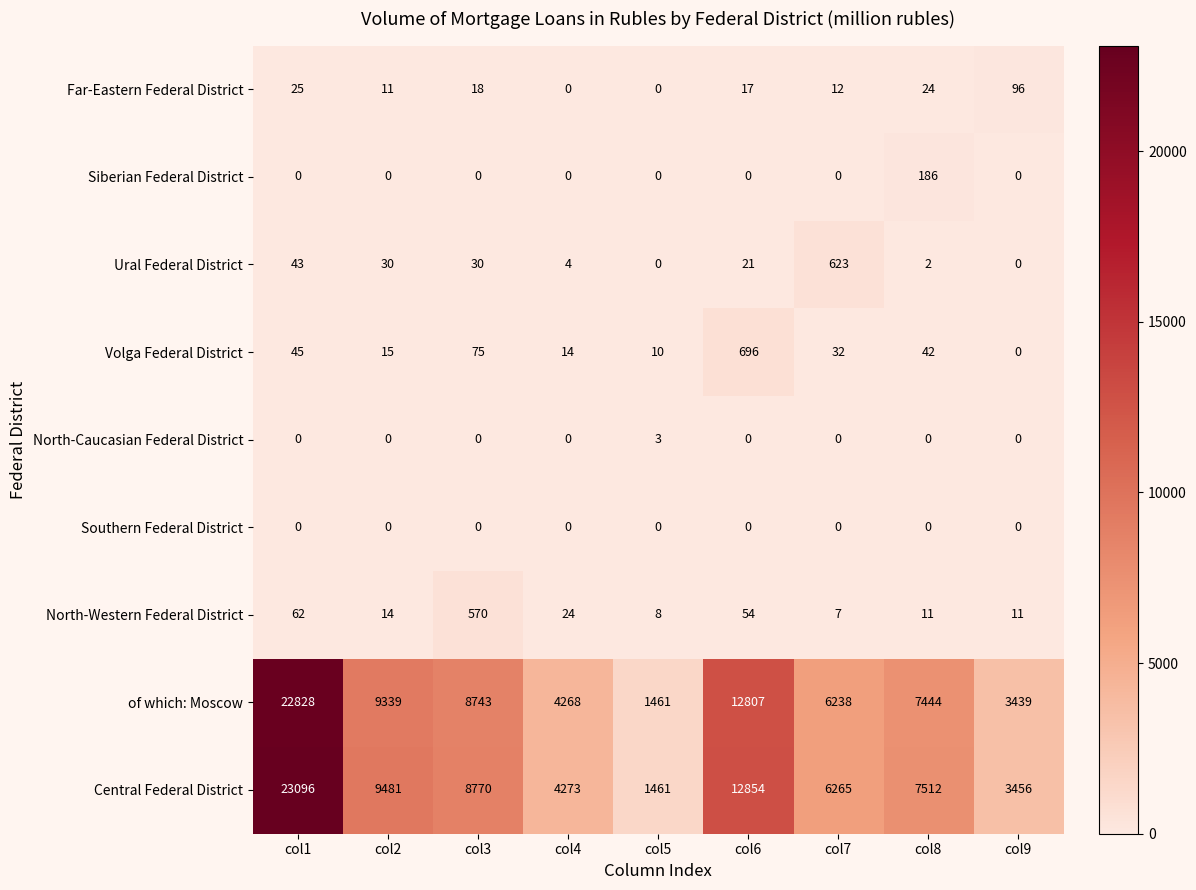

At how many categories does at least one series exceed 8403?

4